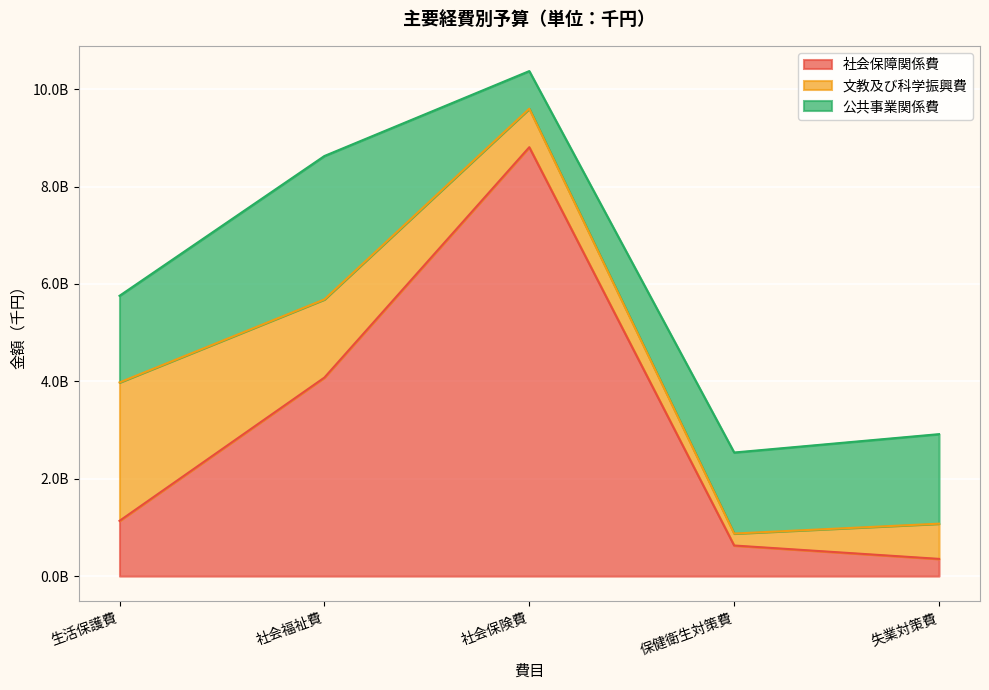

How many values in the 公共事業関係費 series are below 1778896873?

2